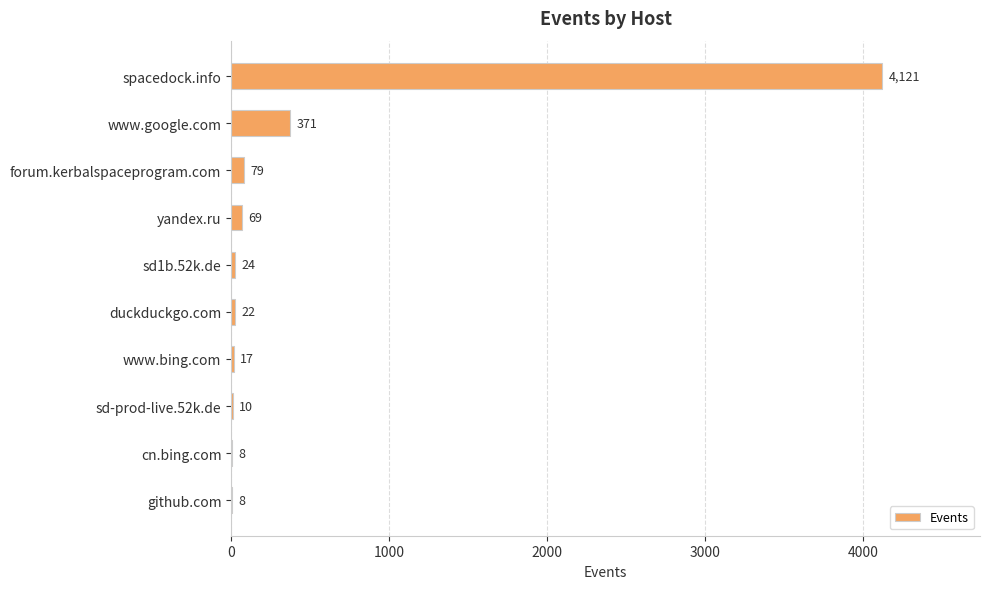

How many categories are shown in the chart?

10